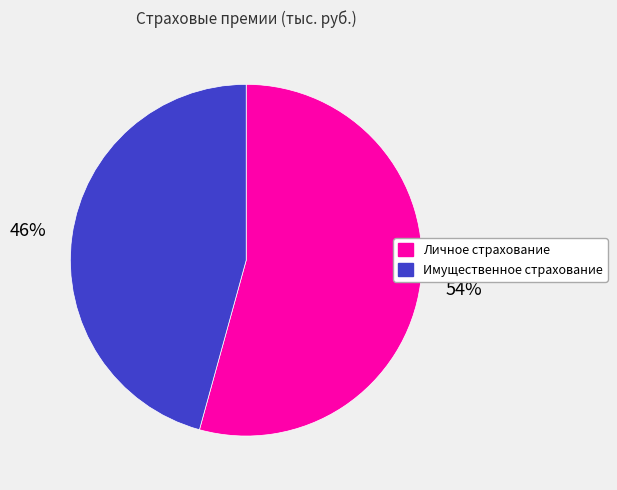

Combined, do Имущественное страхование and Личное страхование account for over 50%?

Yes